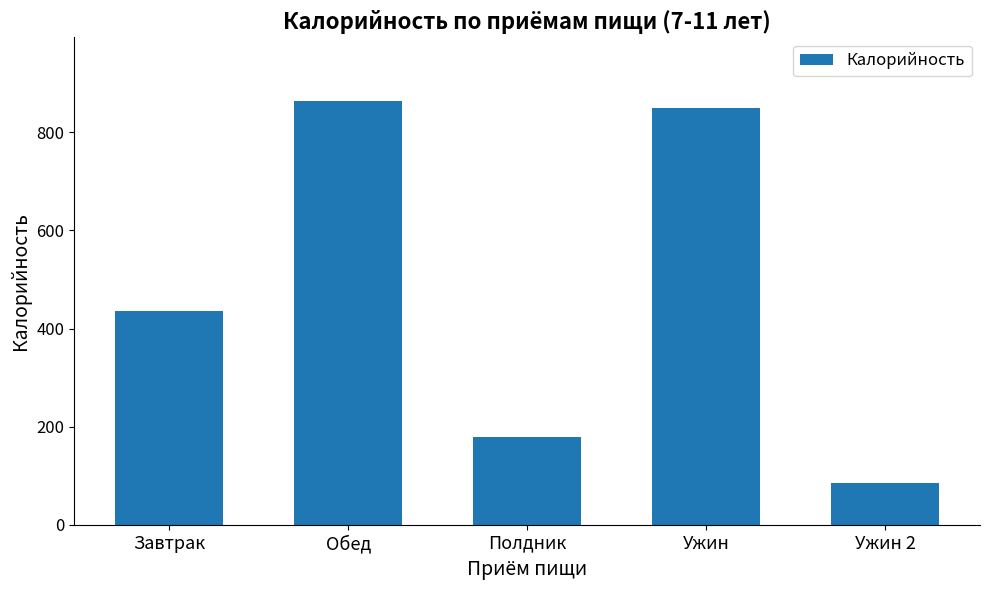

What is the value of the 5th bar from the left?

85.3